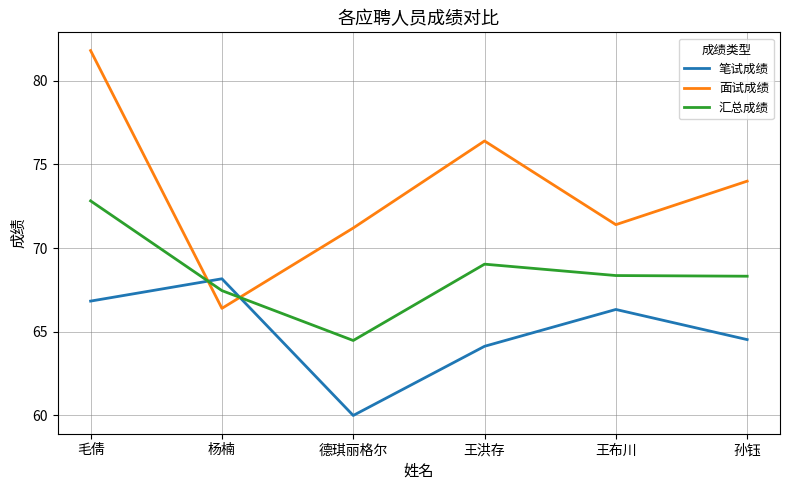

Rank the series at 王布川 from lowest to highest value.

笔试成绩, 汇总成绩, 面试成绩